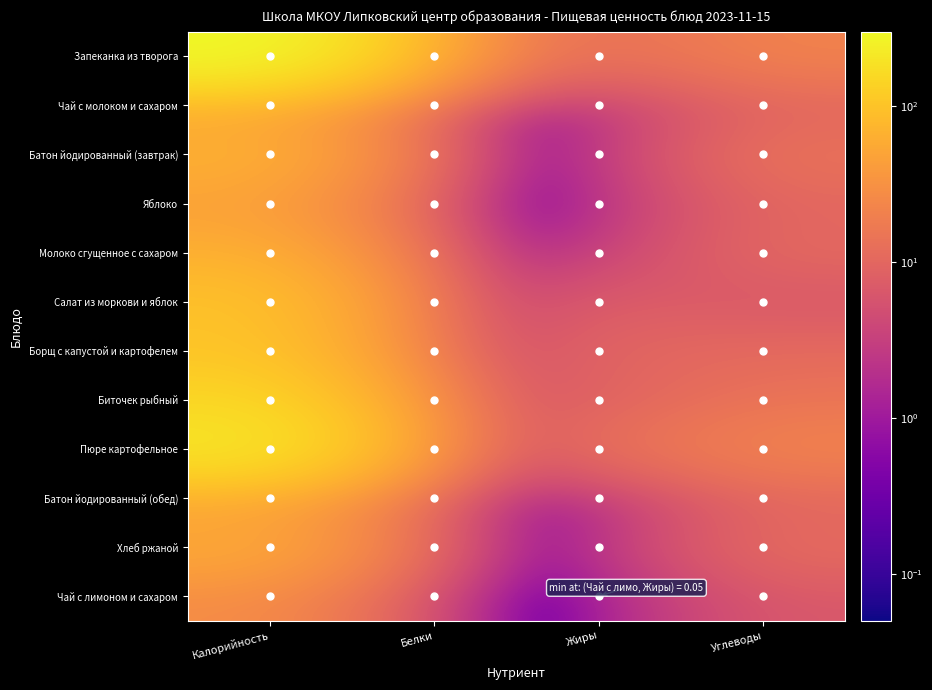

Between Белки and Калорийность, which is larger?

Калорийность